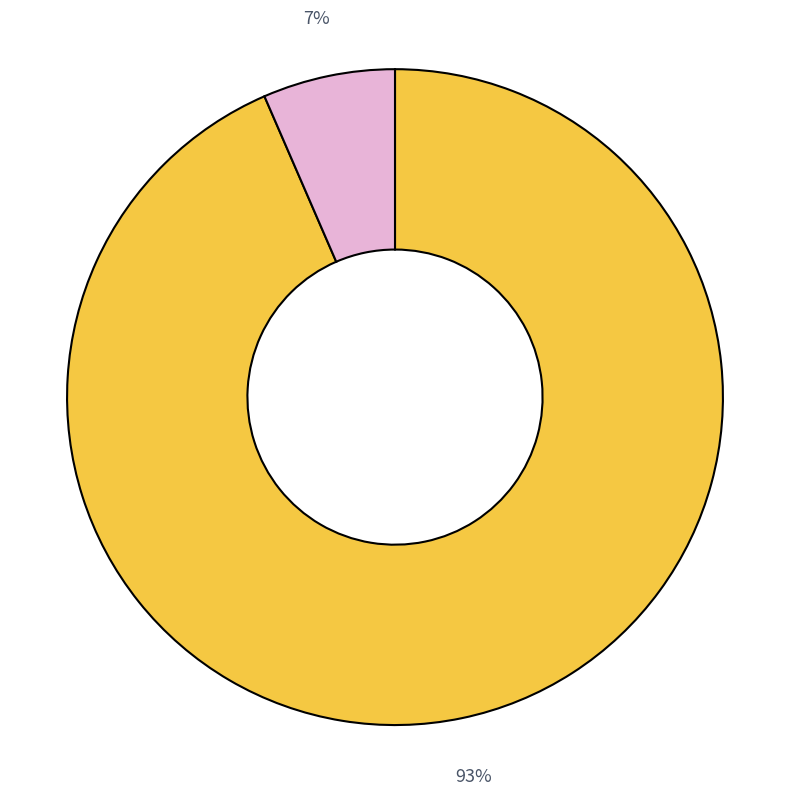

To the nearest percent, what is the average slice percentage?

50%